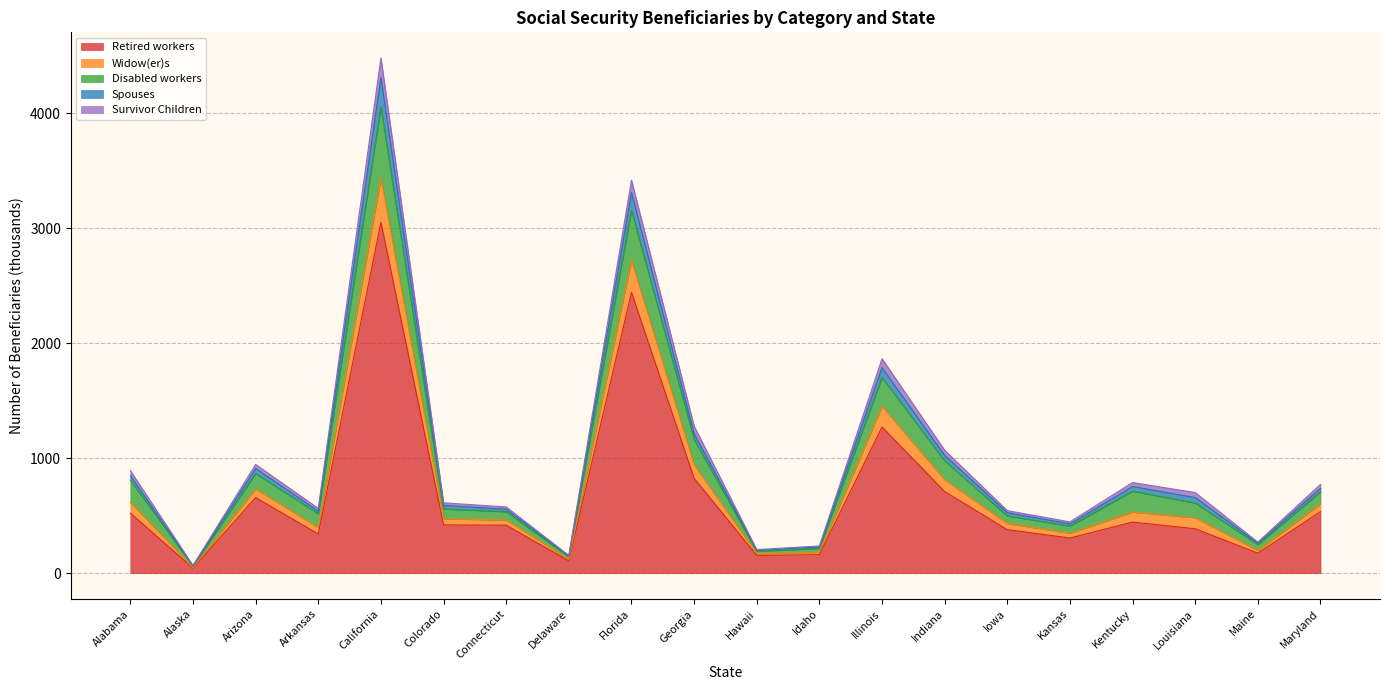

How many interior local valleys does the Retired workers series have?

6